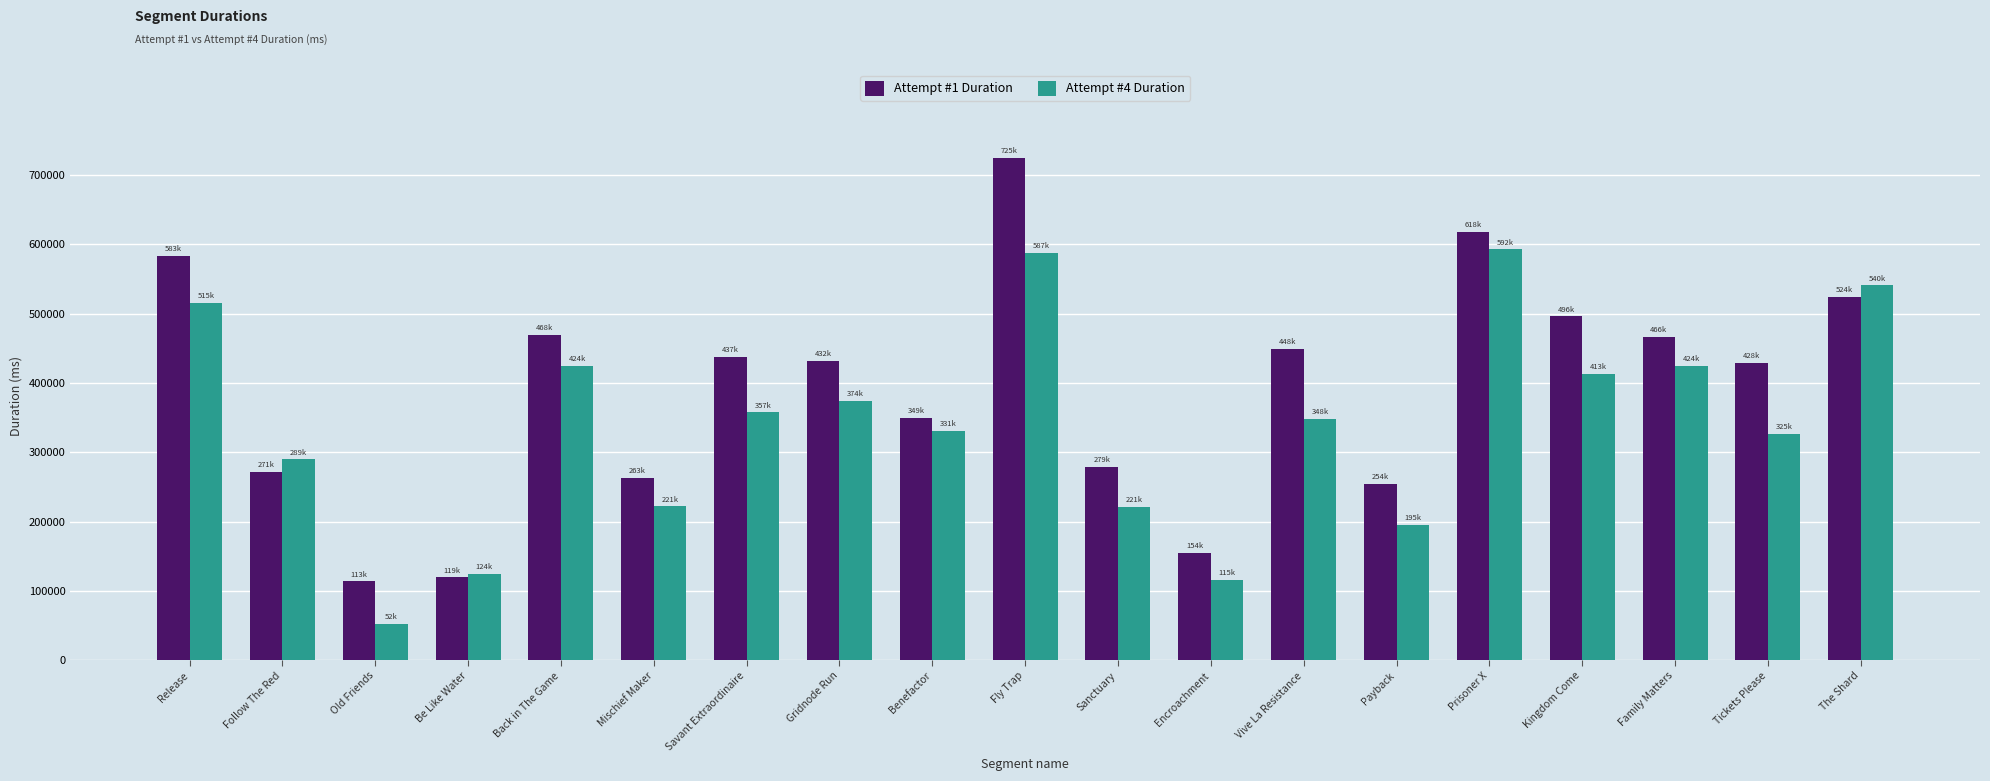

How many bars are there in each group?

2